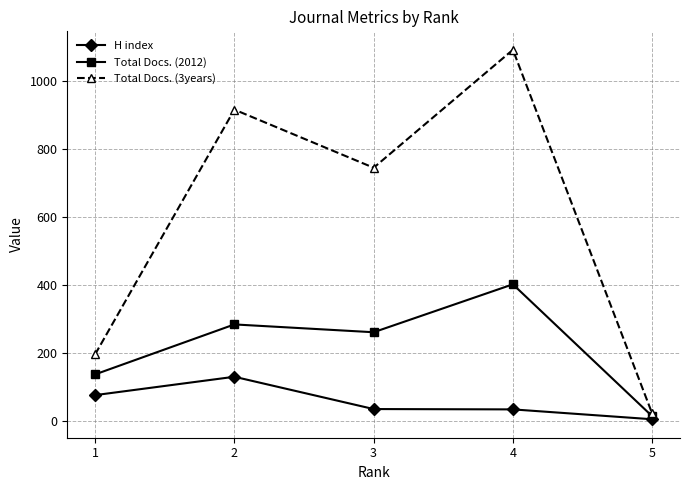

What is the total value across all series at 1?

412